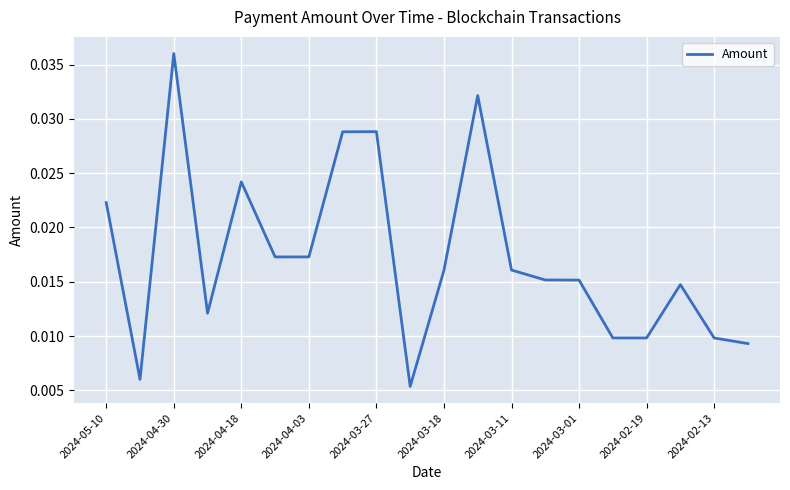

Which has a higher value, 2024-04-03 or 2024-04-18?

2024-04-18